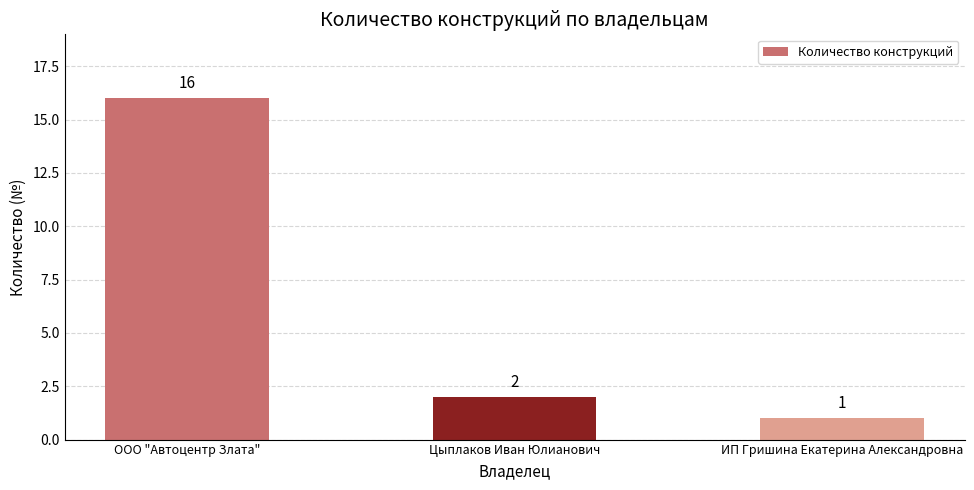

Where is the data nearest to the value 8?

Цыплаков Иван Юлианович